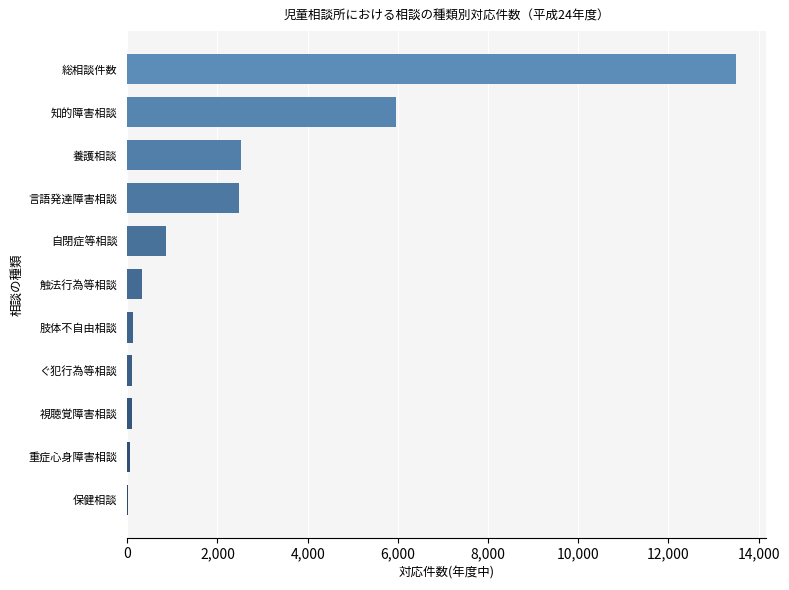

True or false: the data shows 13496 at 総相談件数.

True